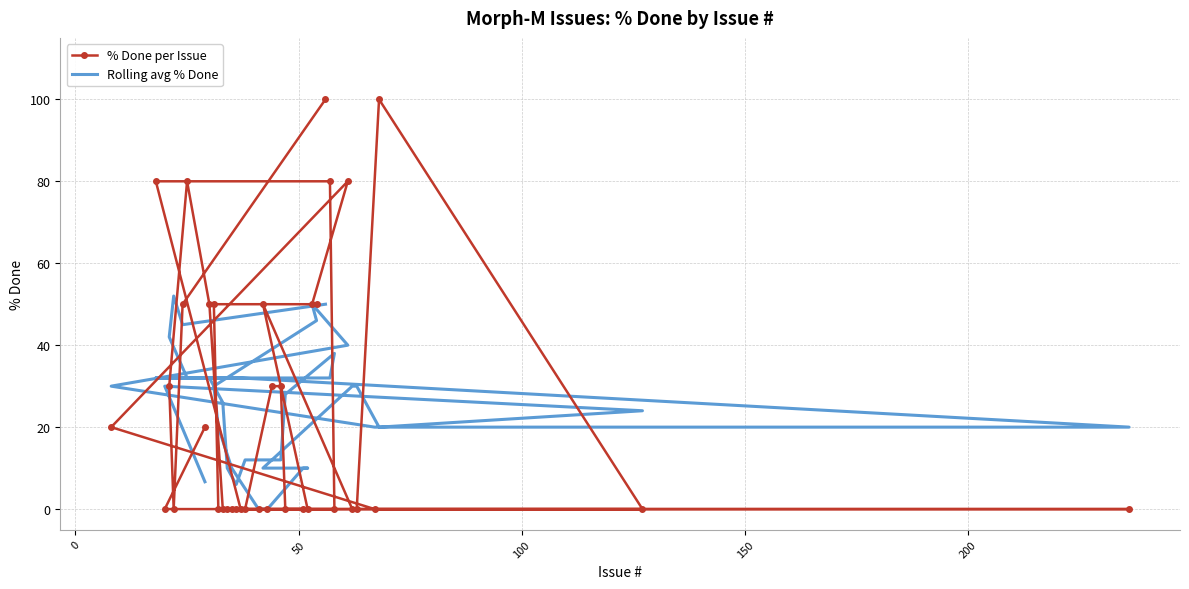

Reading left to right, transcribe all the data shown in this chart.

% Done per Issue: 20.0	0.0	0.0	100.0	0.0	0.0	50.0	0.0	0.0	0.0	0.0	0.0	0.0	50.0	50.0	50.0	80.0	20.0	0.0	0.0	0.0	80.0	80.0	0.0	0.0	30.0	30.0	0.0	0.0	0.0	0.0	50.0	80.0	30.0	0.0	50.0	100.0
Rolling avg % Done: 6.7	30.0	24.0	20.0	30.0	30.0	10.0	10.0	10.0	0.0	0.0	10.0	20.0	30.0	46.0	50.0	40.0	30.0	20.0	20.0	32.0	32.0	32.0	38.0	28.0	12.0	12.0	12.0	6.0	10.0	26.0	32.0	32.0	42.0	52.0	45.0	50.0